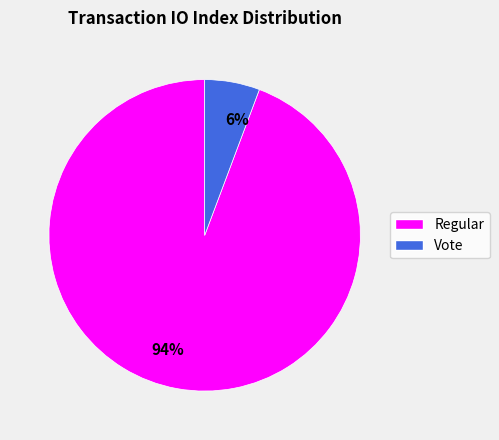

How many segments does this pie chart have?

2